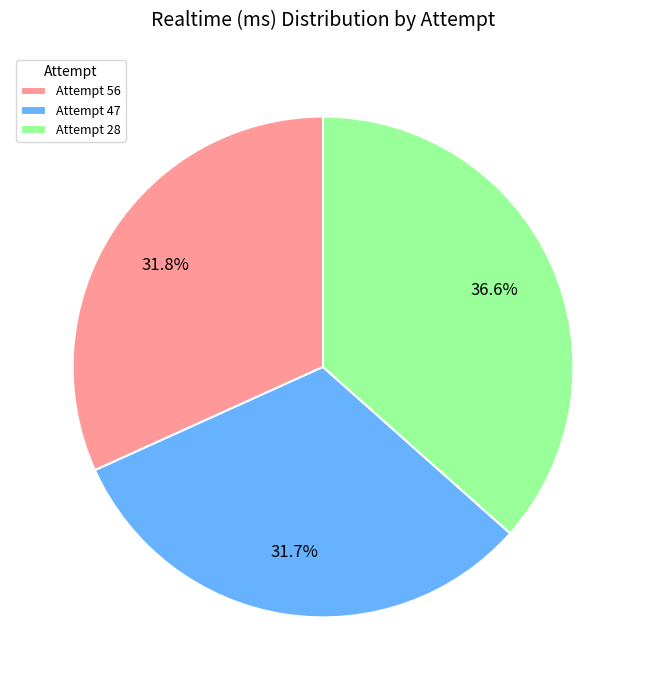

Between Attempt 28 and Attempt 56, which is larger?

Attempt 28